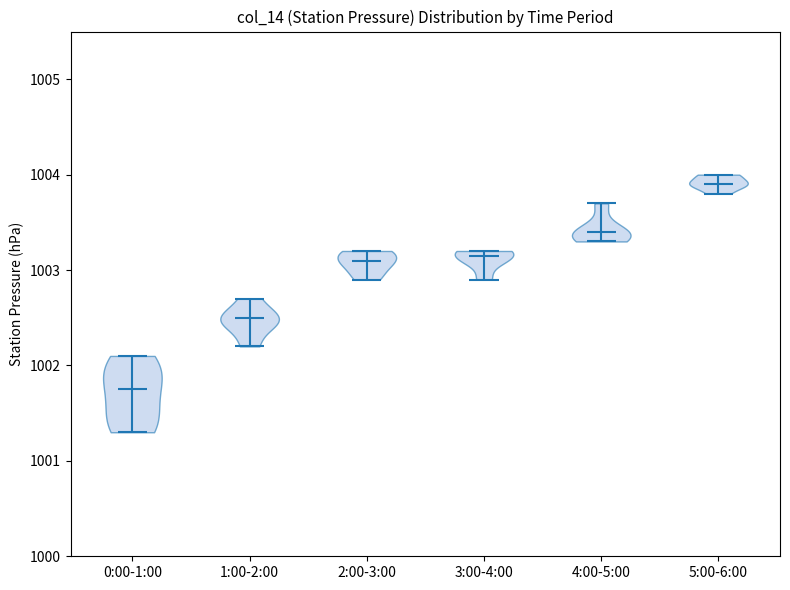

Reading left to right, read every violin against the y-axis: where its median line is, and the lowest and highest points it reaches. The values are not printed on the chart, so give them approximately, as read against the axis.

0:00-1:00: median line 1001.8, lowest point 1001.3, highest point 1002.1
1:00-2:00: median line 1002.5, lowest point 1002.2, highest point 1002.7
2:00-3:00: median line 1003.1, lowest point 1002.9, highest point 1003.2
3:00-4:00: median line 1003.2, lowest point 1002.9, highest point 1003.2
4:00-5:00: median line 1003.4, lowest point 1003.3, highest point 1003.7
5:00-6:00: median line 1003.9, lowest point 1003.8, highest point 1004.0